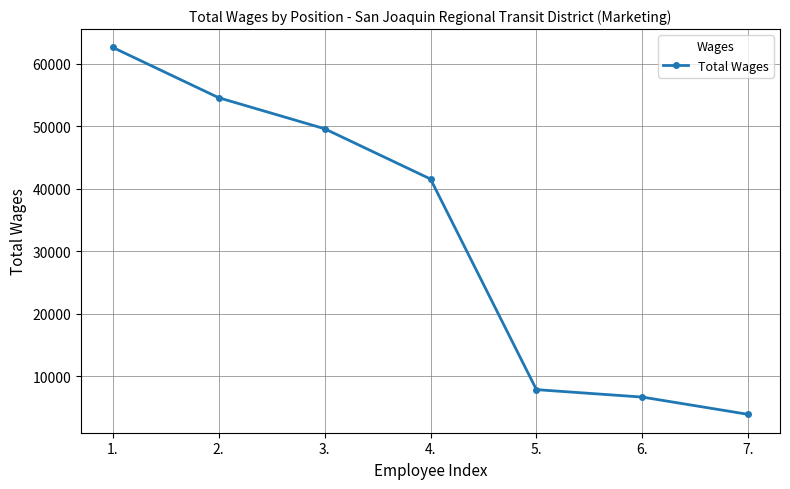

True or false: the data shows 37285 at 1..

False